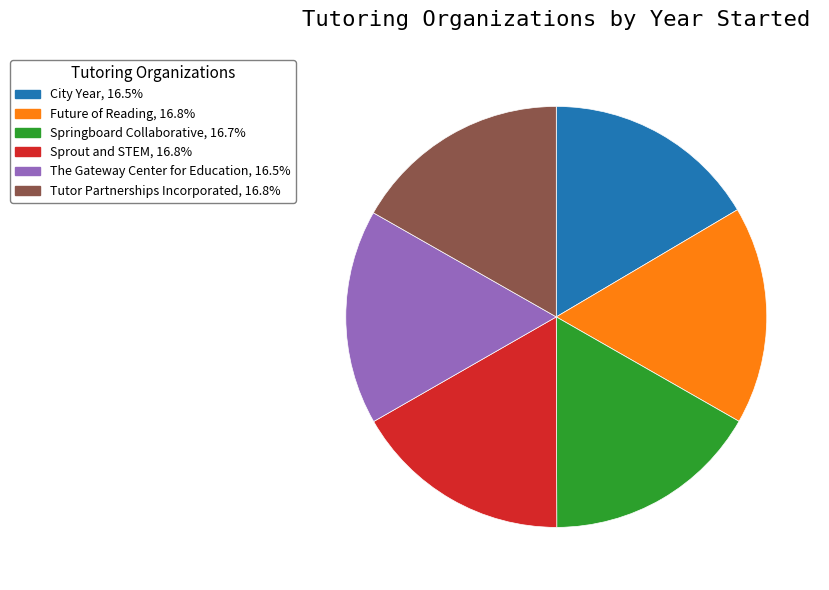

What is the ratio of the value at City Year to the value at Tutor Partnerships Incorporated?

1.0